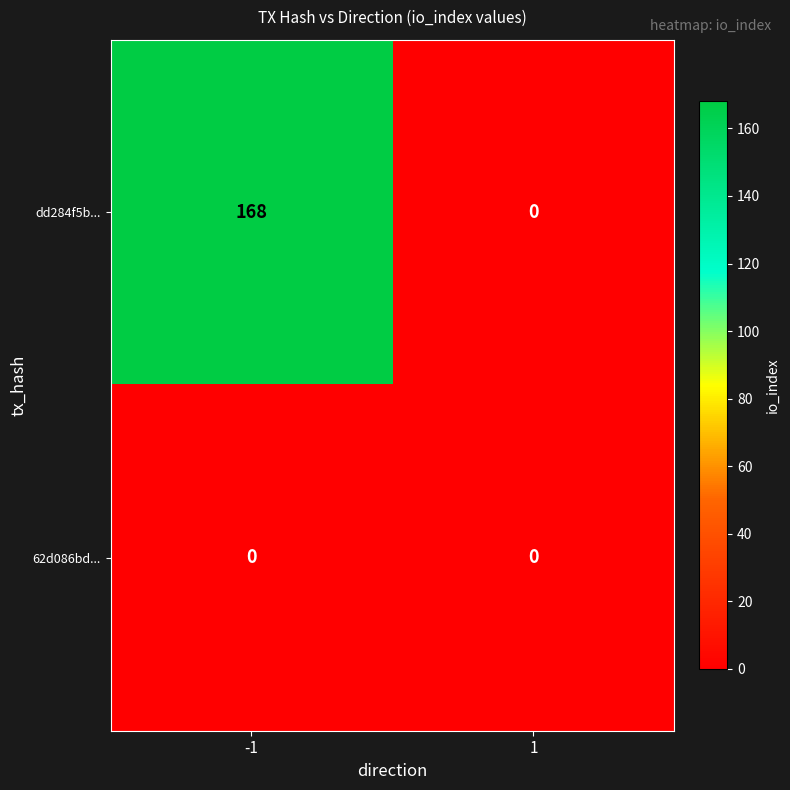

What is the difference between the maximum and minimum values in the dd284f5b... series?

168